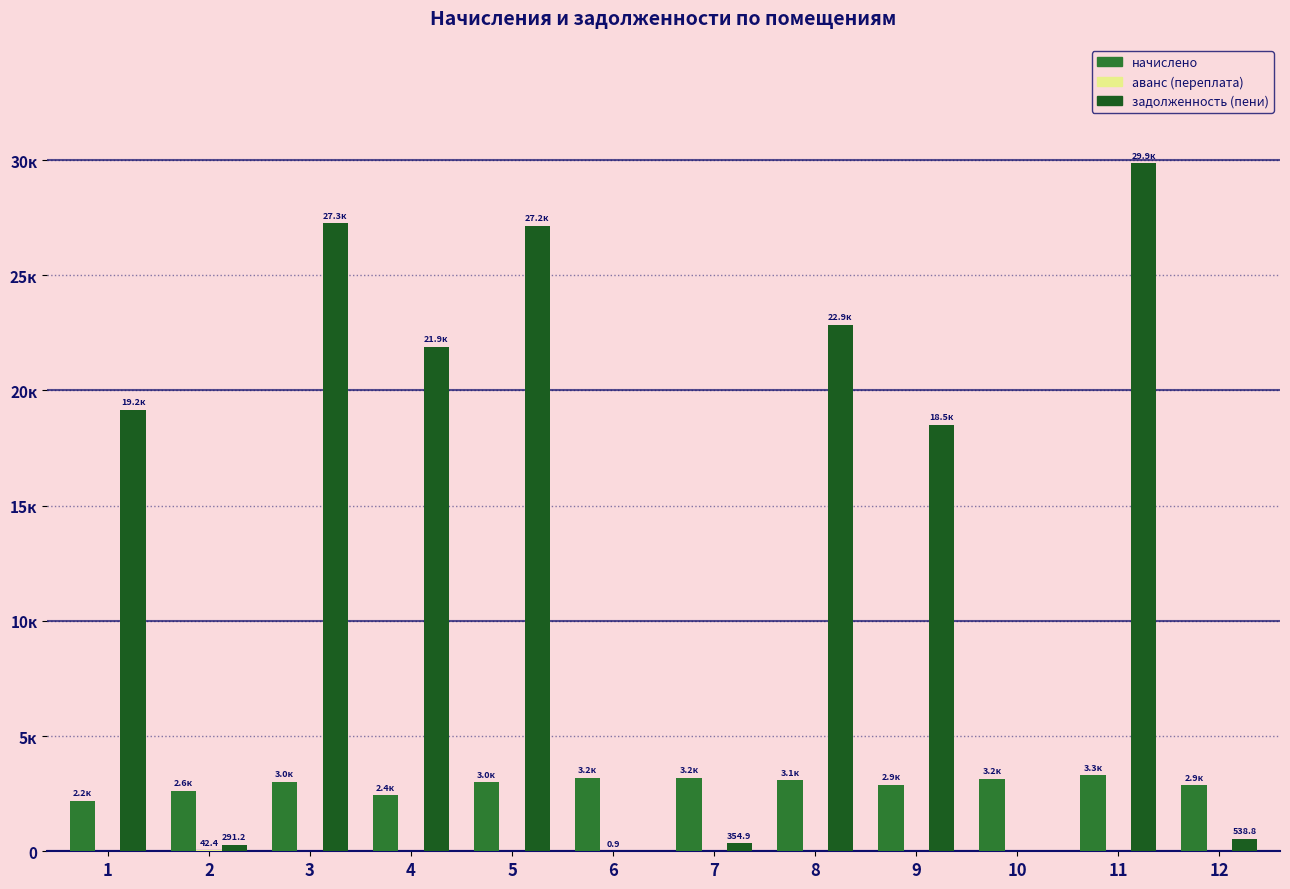

What is the difference between the maximum and minimum values in the аванс (переплата) series?

42.4